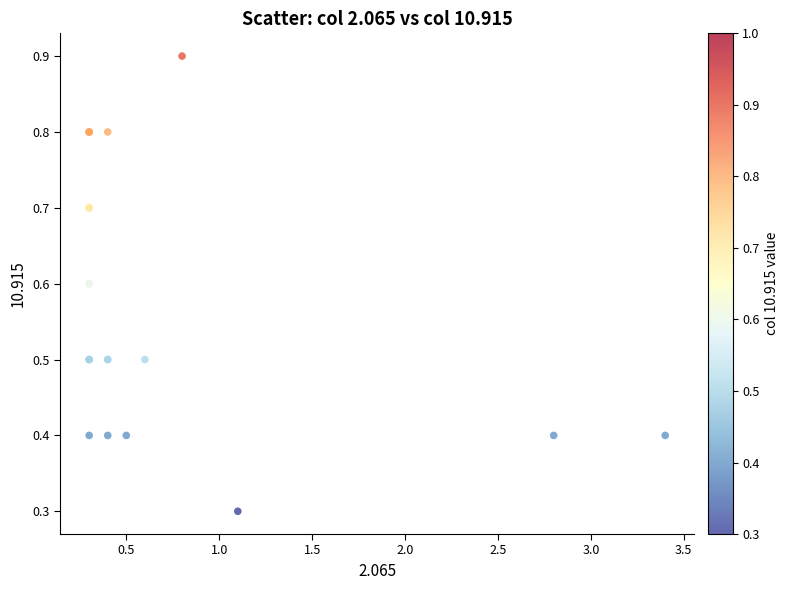

What Y value in the scatter plot is closest to 0?

0.3